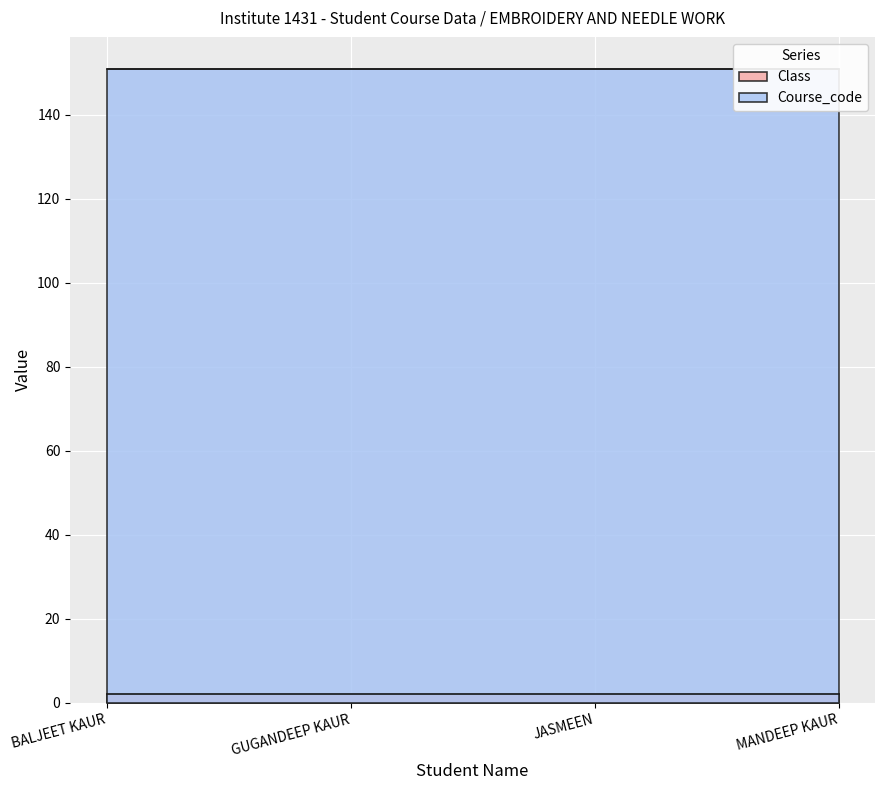

Which category has the lowest value in the Class series?

BALJEET KAUR